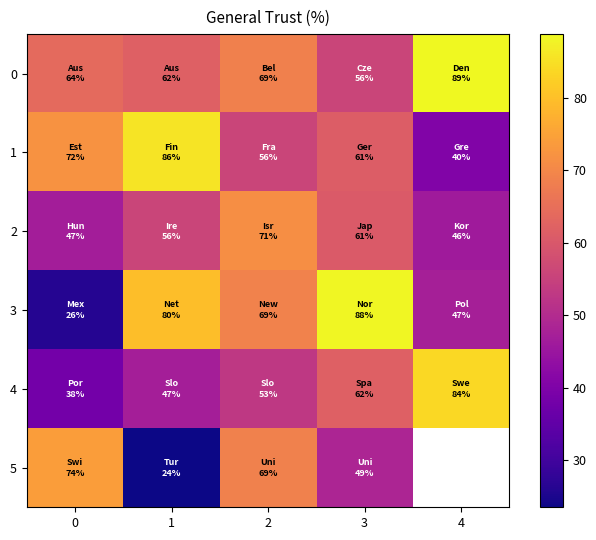

What is the difference between the maximum and second lowest values in the 0 series?

27.0